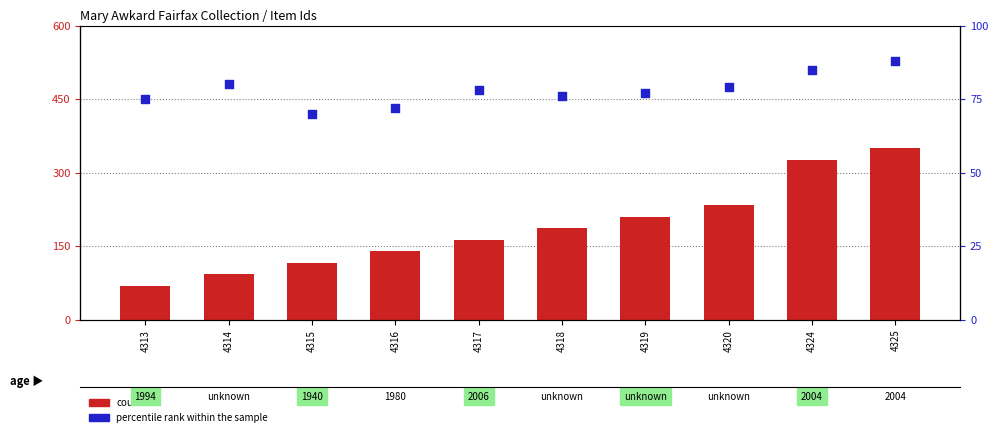

At how many categories does at least one series exceed 196?

4